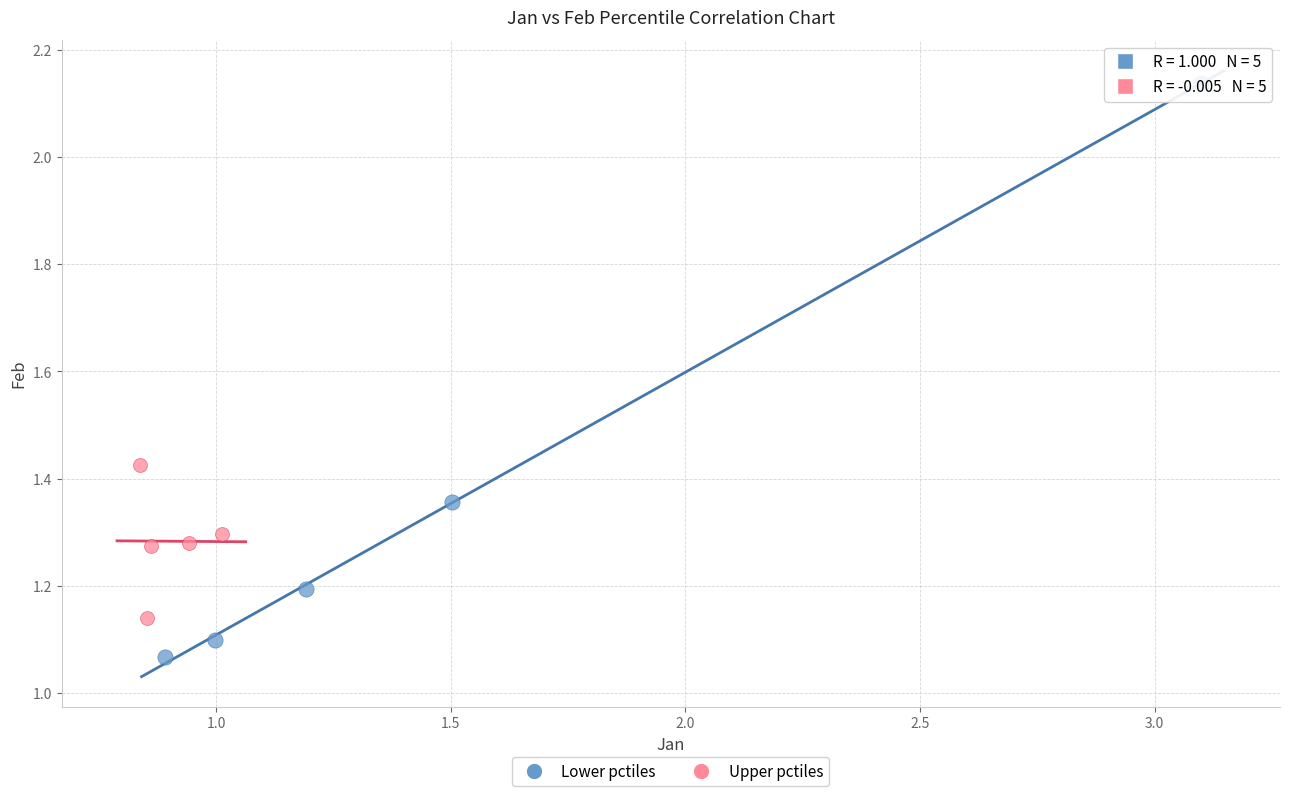

Which series reaches the maximum Y coordinate?

Lower pctiles